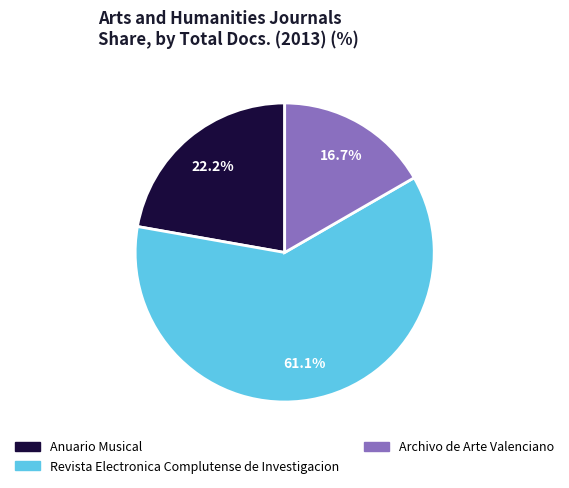

True or false: Revista Electronica Complutense de Investigacion accounts for 61% of the total.

True